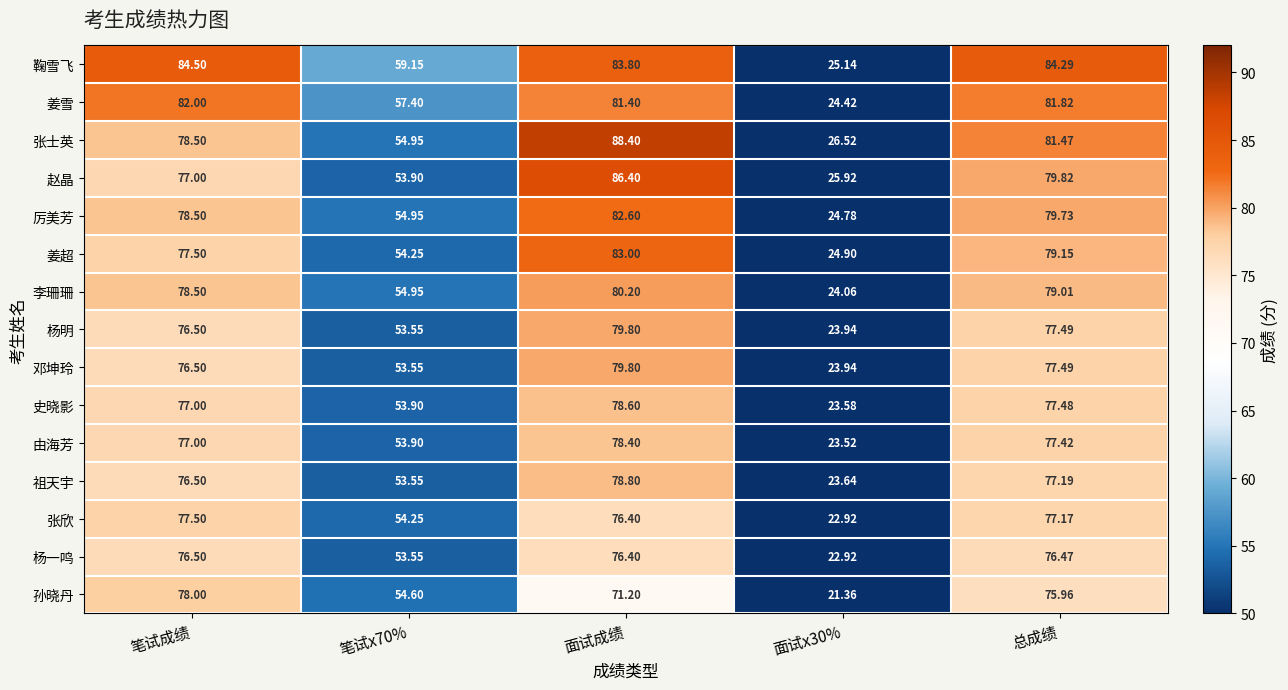

At which label does 姜雪 reach its peak?

笔试成绩